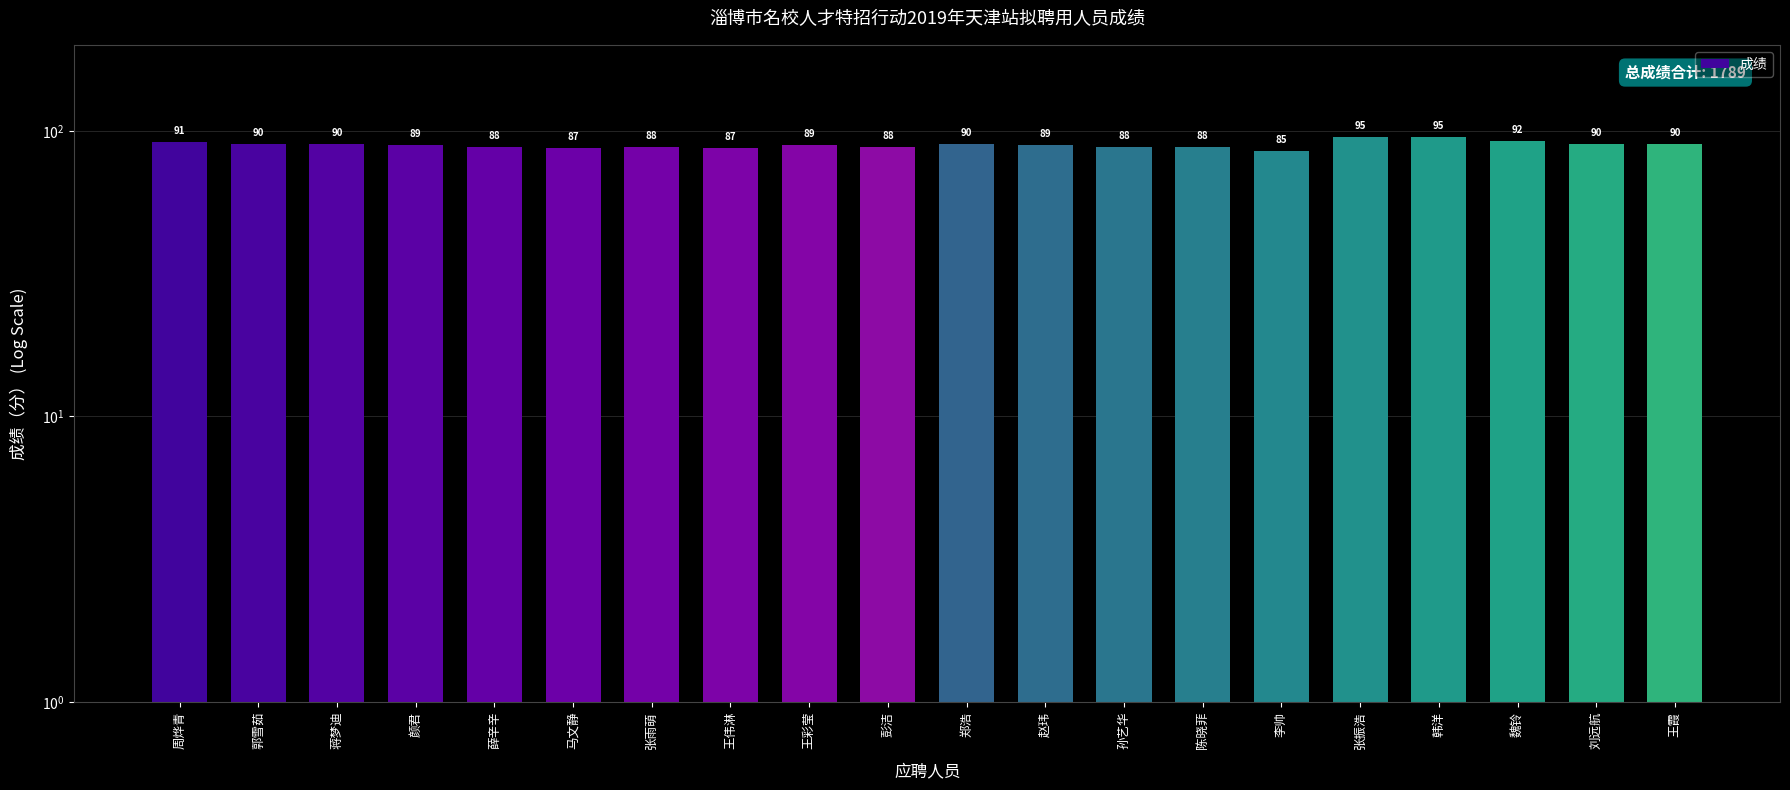

How many data points does each series have?

20